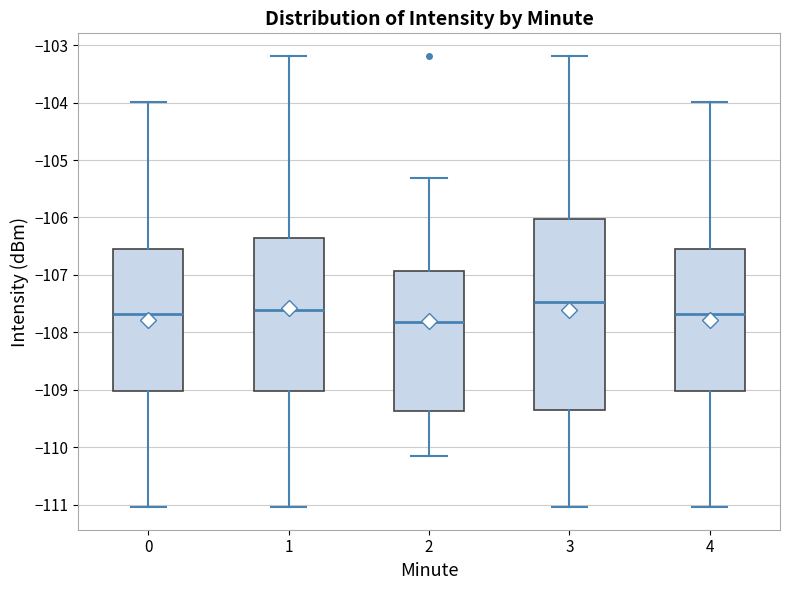

Where is the lower edge of the box at x = 4 on the y-axis? The values are not printed on the chart, so give them approximately, as read against the axis.

-109.0